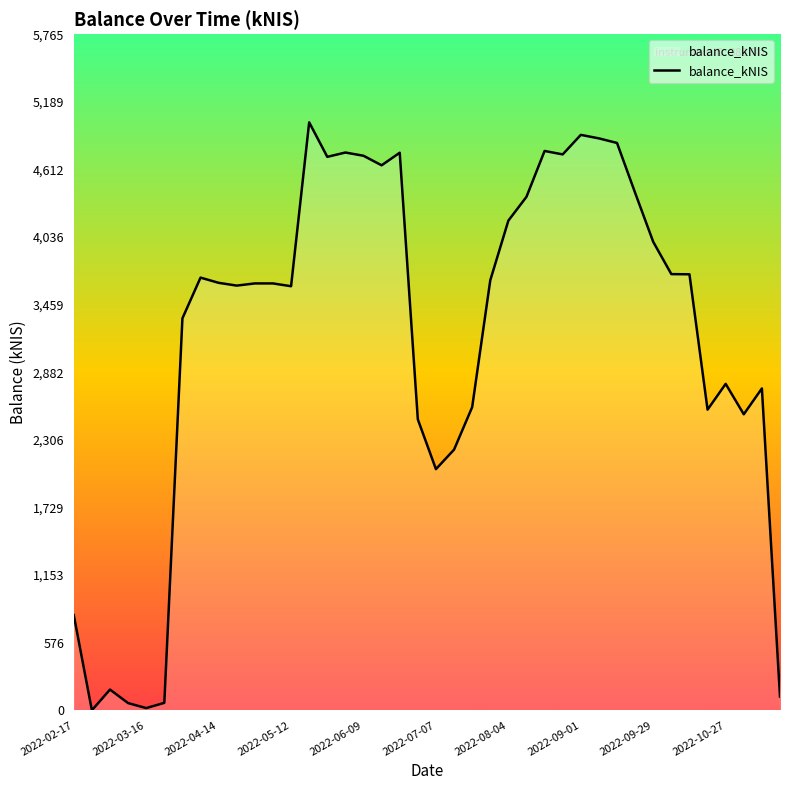

What is the average value?

3180.7